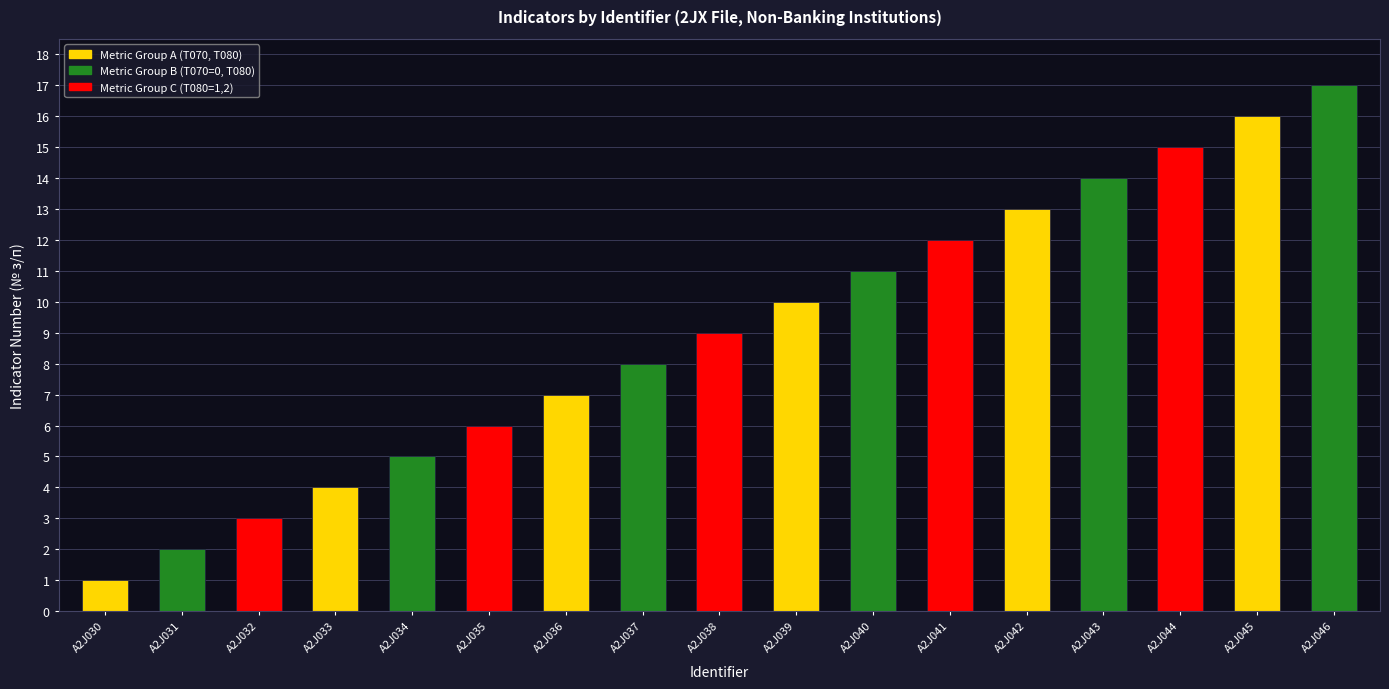

Rank the categories by value from highest to lowest.

A2J046, A2J045, A2J044, A2J043, A2J042, A2J041, A2J040, A2J039, A2J038, A2J037, A2J036, A2J035, A2J034, A2J033, A2J032, A2J031, A2J030